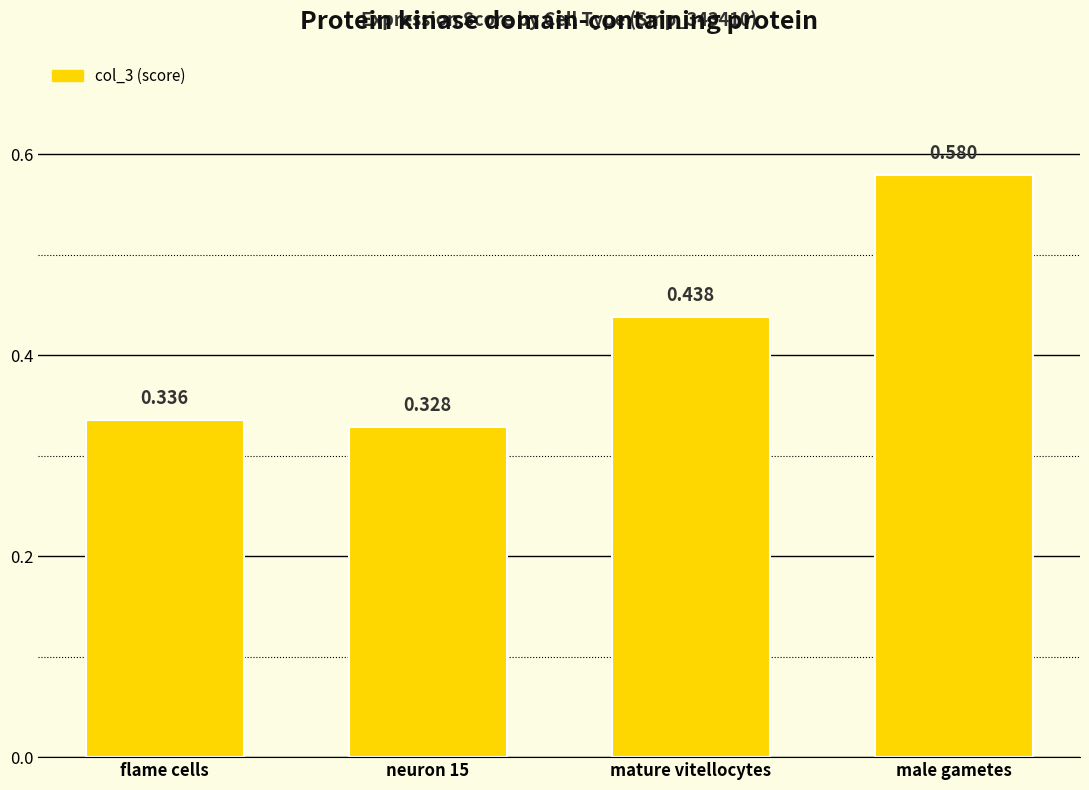

Between mature vitellocytes and male gametes, which is larger?

male gametes